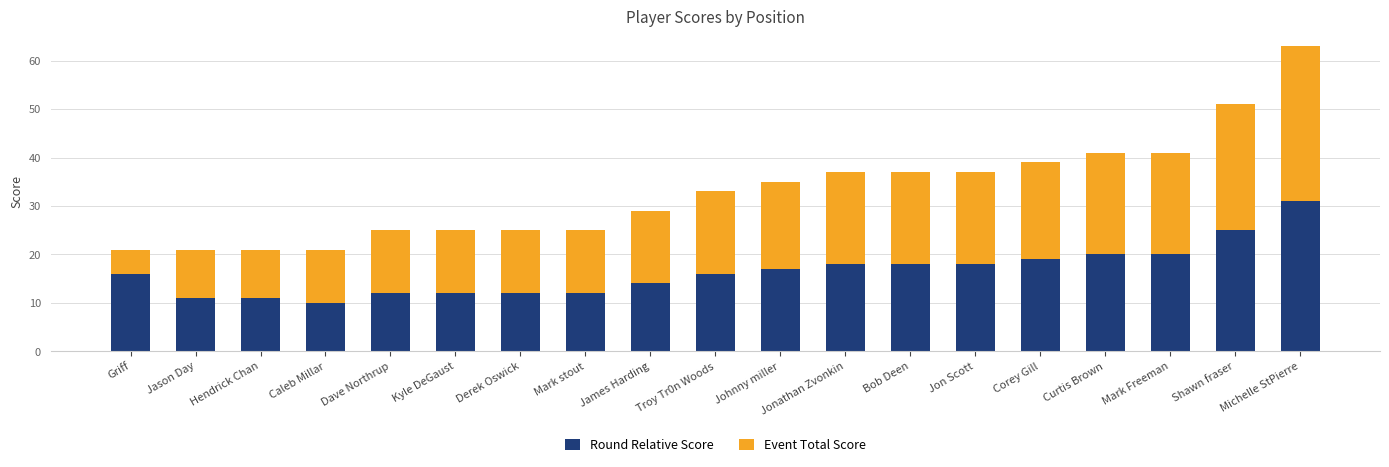

What is the minimum value for Round Relative Score?

10